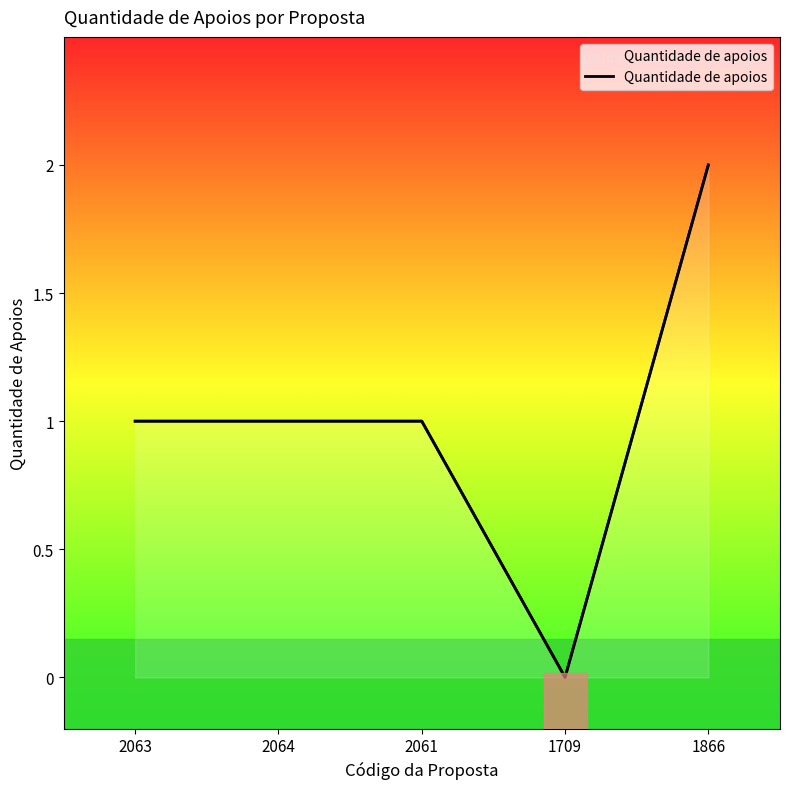

Rank the categories by value from highest to lowest.

1866, 2063, 2064, 2061, 1709